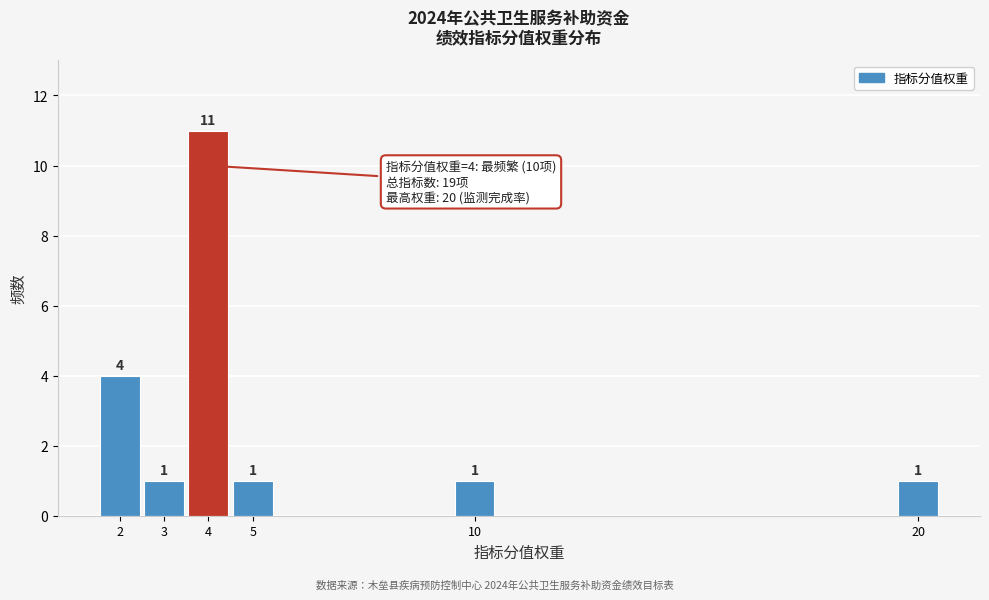

Which range on the x-axis has the tallest bar?

3.5 to 4.5